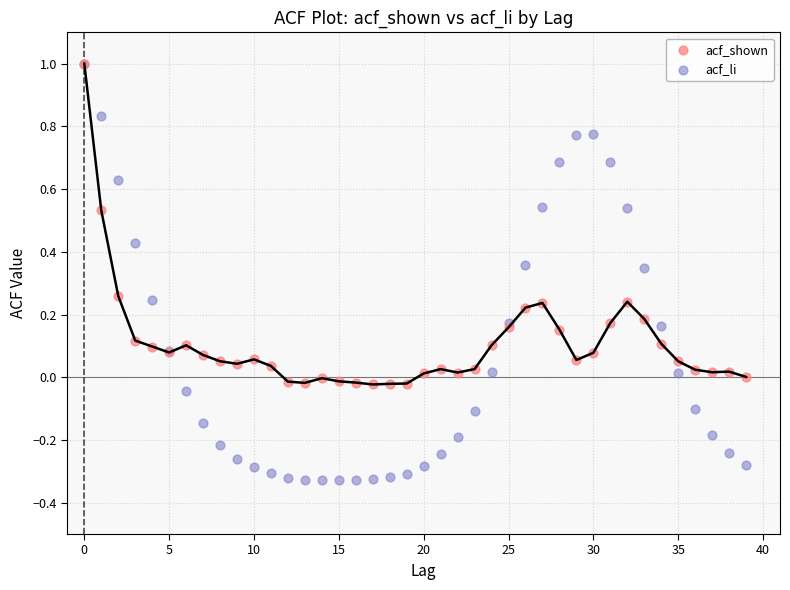

What are all the series names shown in the legend?

acf_shown, acf_li